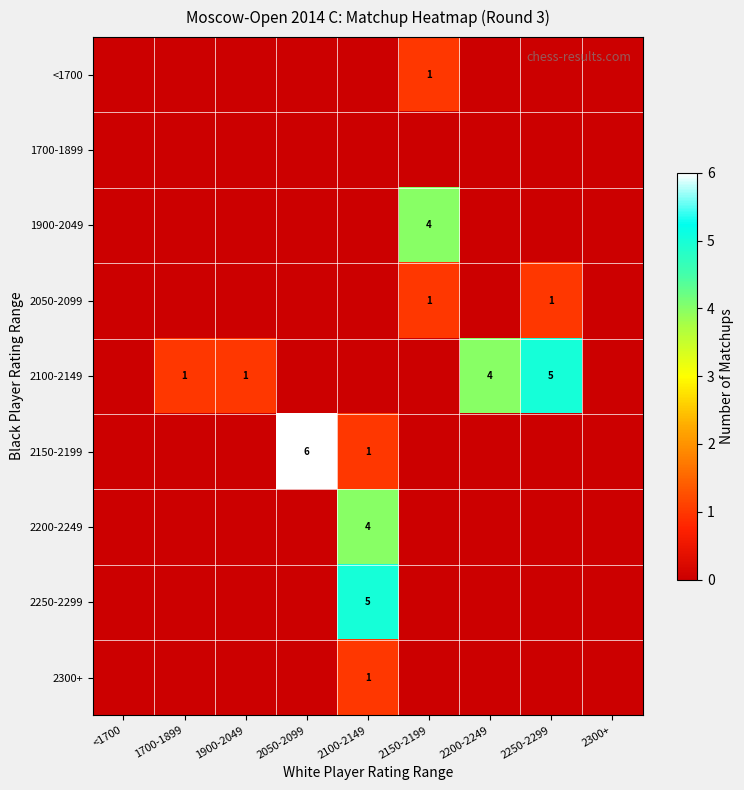

Is the value of 1900-2049 at 2300+ greater than the value of <1700 at 2200-2249?

No